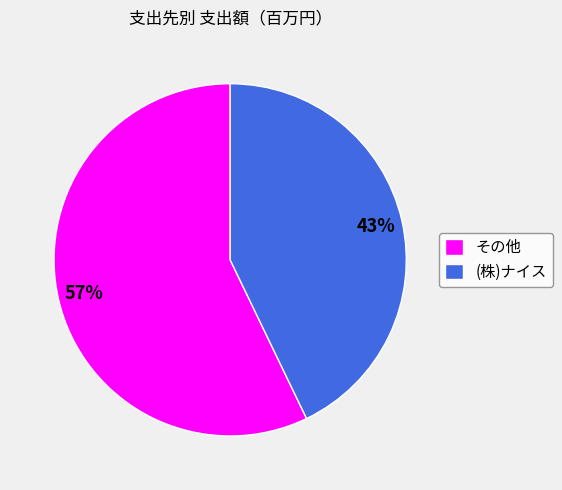

Between (株)ナイス and その他, which is larger?

その他